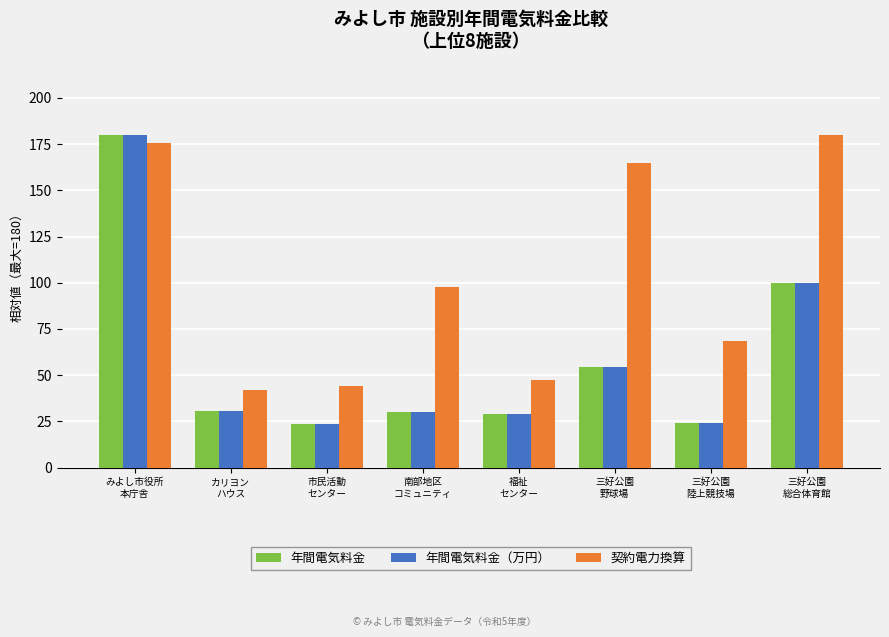

What is the minimum value for 年間電気料金?

23.5